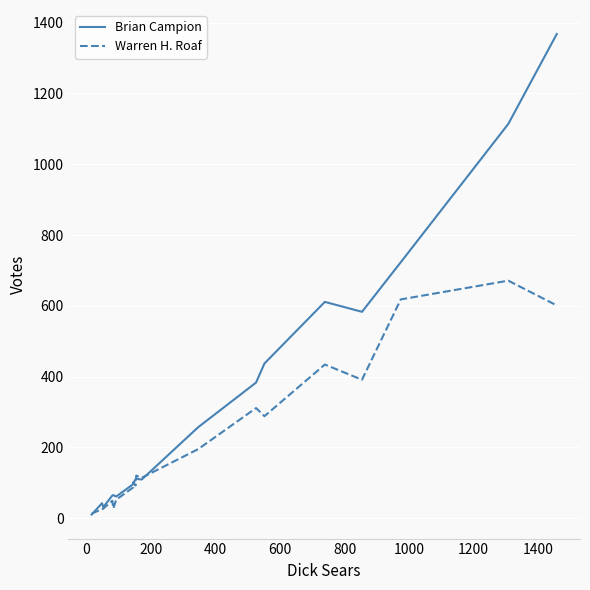

What is the value of the Warren H. Roaf point at the 7th from the left?

87